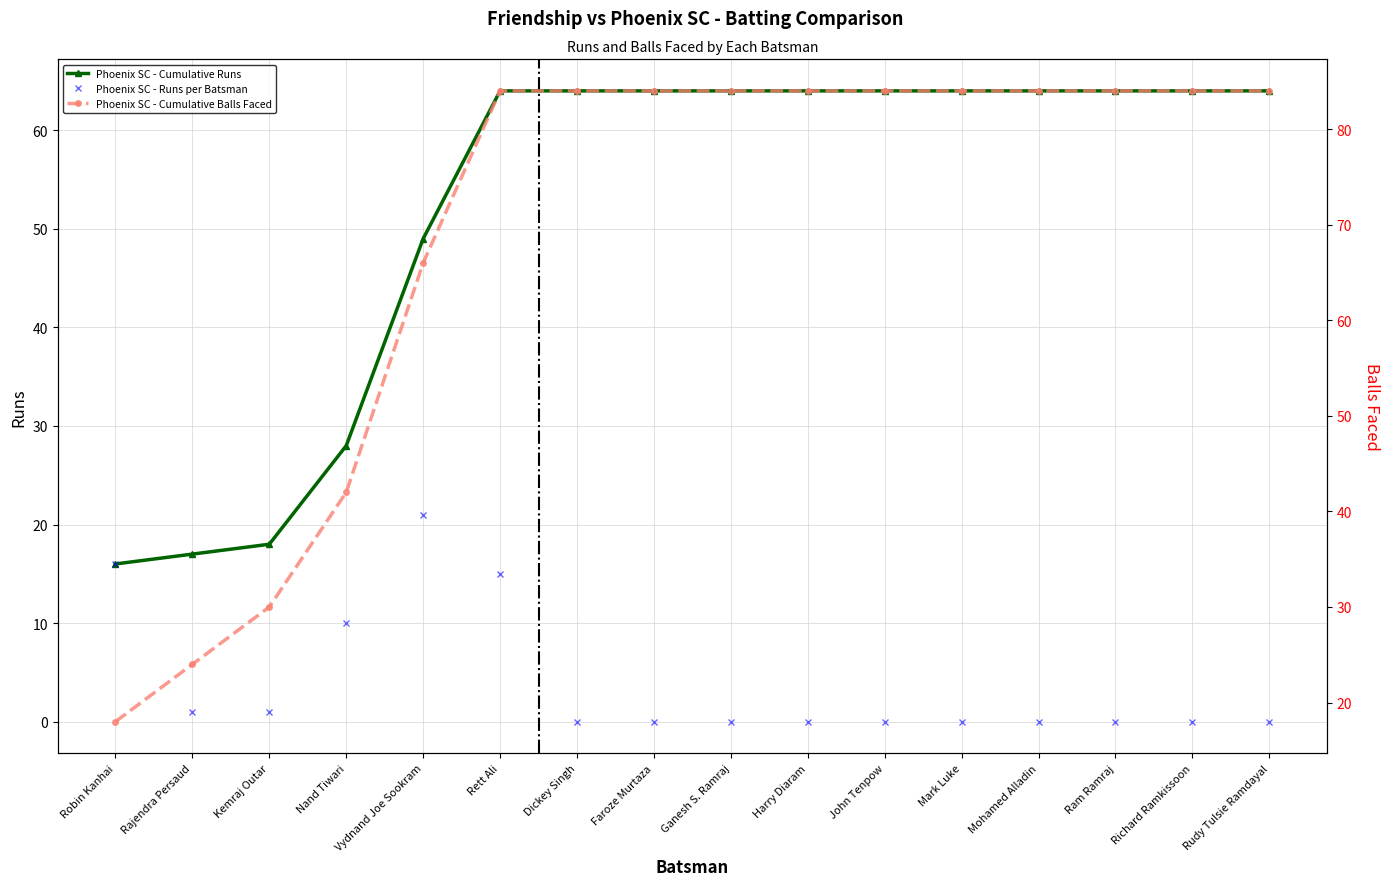

Reading left to right, transcribe all the data shown in this chart.

Phoenix SC - Cumulative Runs: 16	17	18	28	49	64	64	64	64	64	64	64	64	64	64	64
Phoenix SC - Runs per Batsman: 16	1	1	10	21	15	0	0	0	0	0	0	0	0	0	0
Phoenix SC - Cumulative Balls Faced: 18	24	30	42	66	84	84	84	84	84	84	84	84	84	84	84